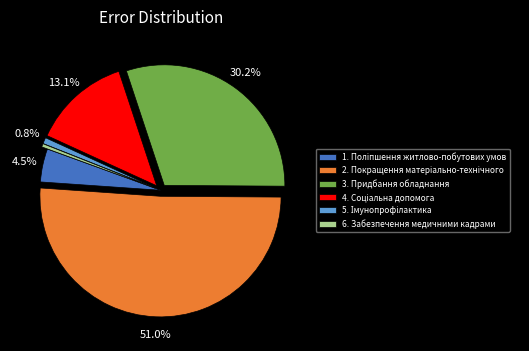

Is there any slice that represents more than half of the pie?

Yes